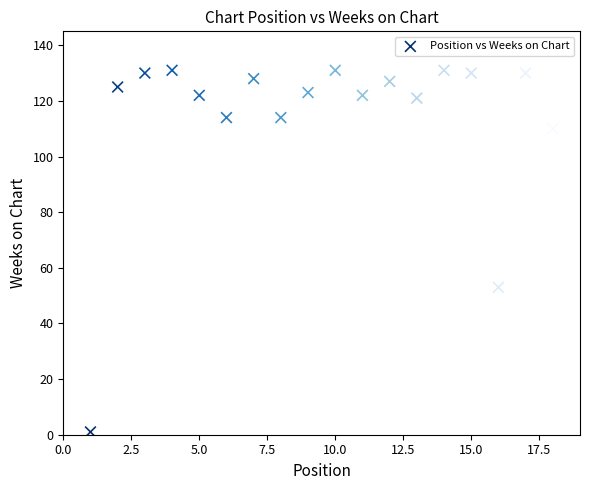

What Y value in the scatter plot is closest to 66?

53